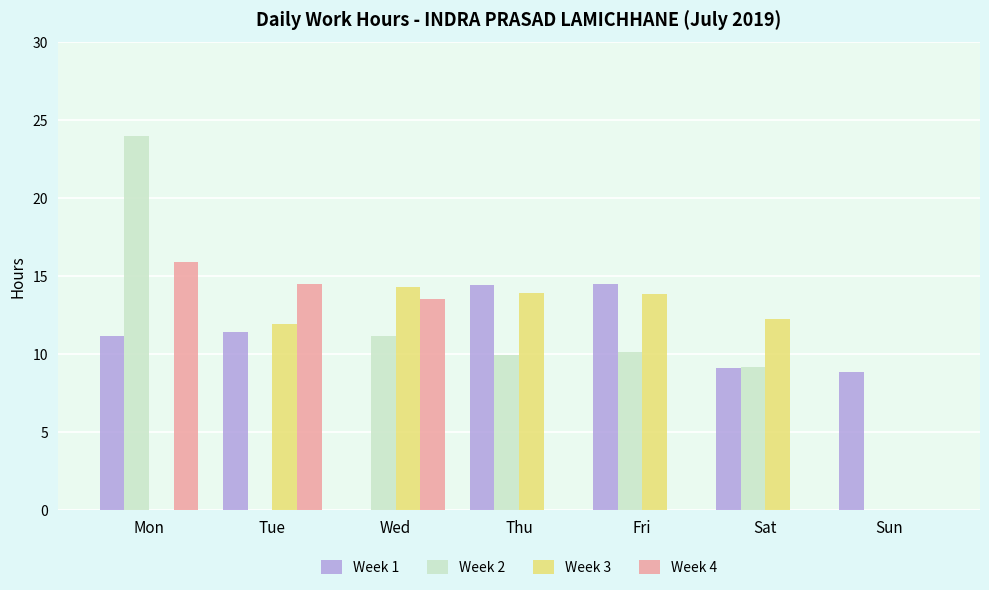

Which series has the widest spread of values?

Week 2